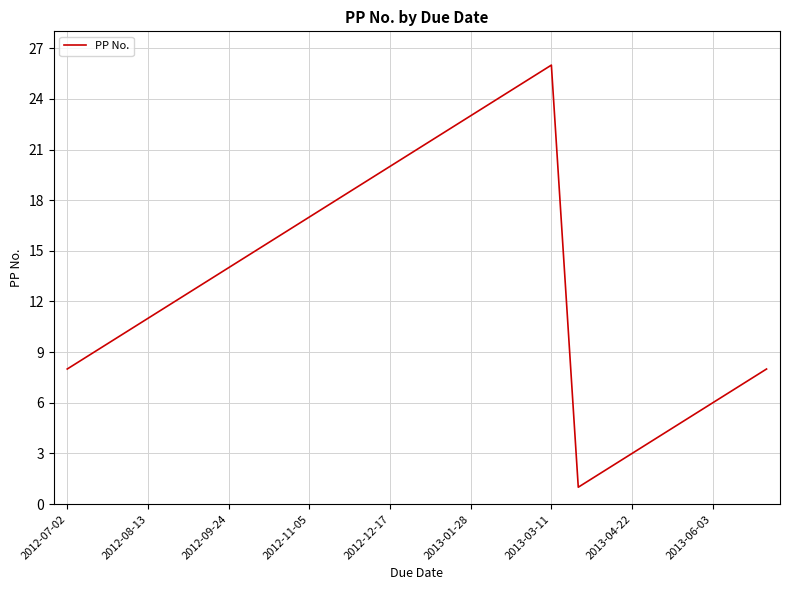

What is the maximum value shown in the chart?

26